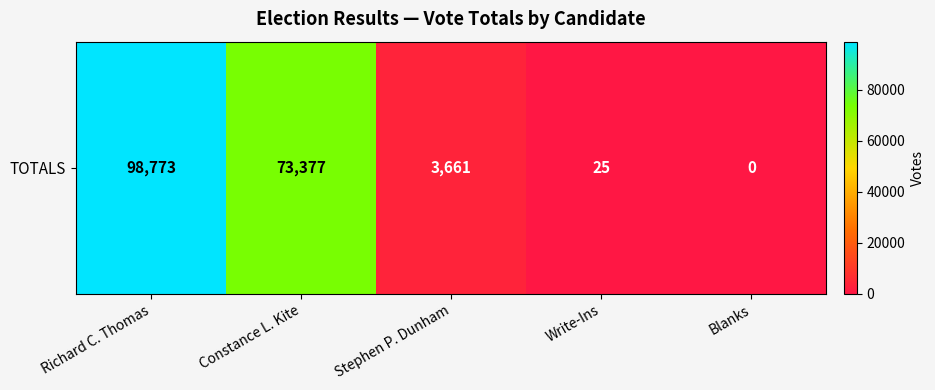

At which label does the data first exceed 3661?

Richard C. Thomas